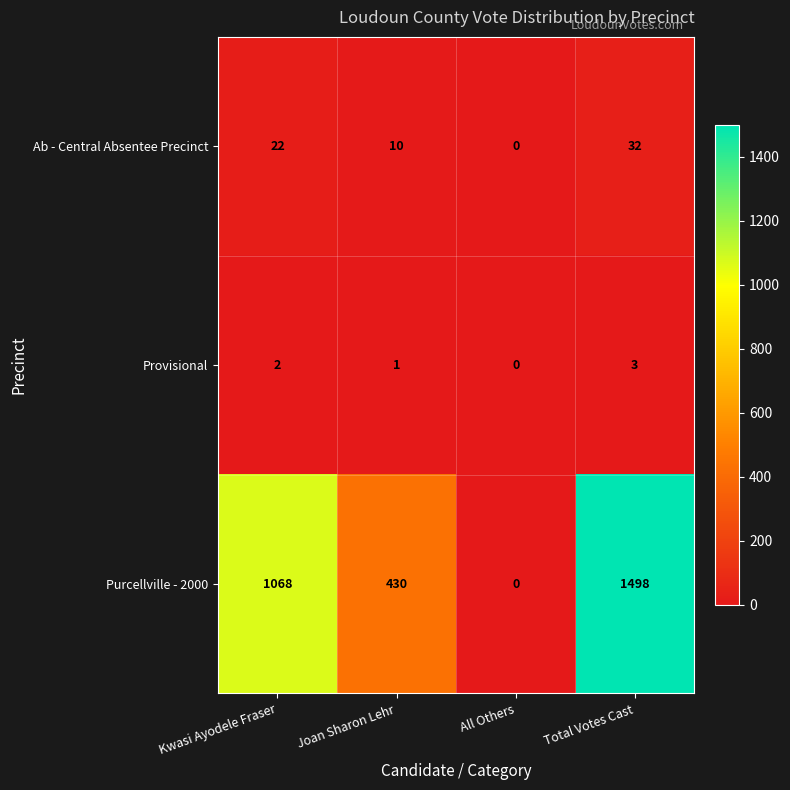

How many Provisional values are between 1 and 3?

3